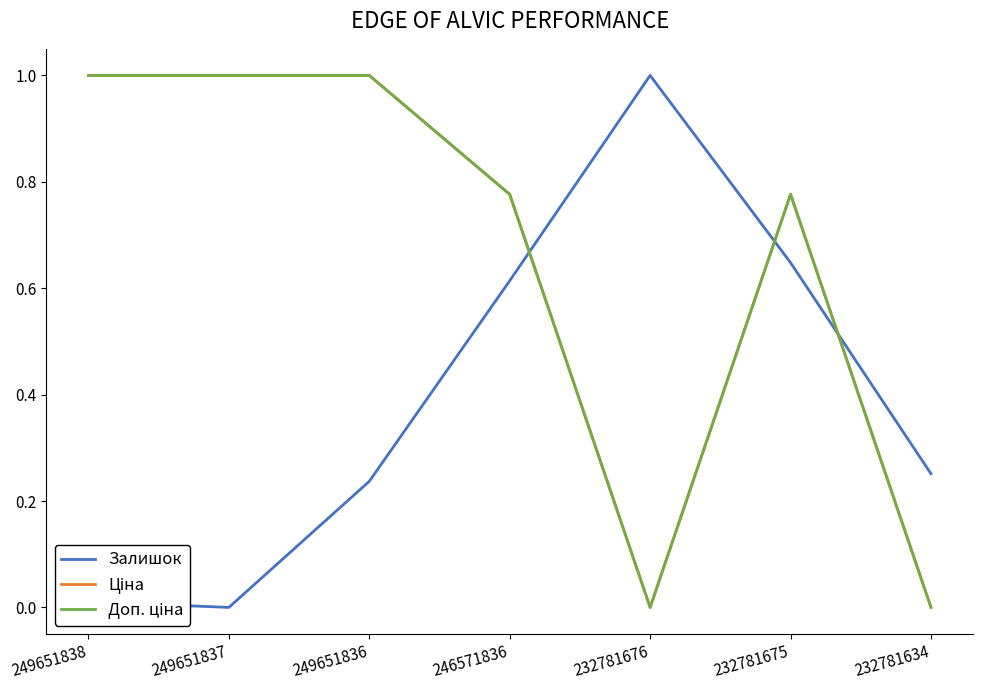

What is the total value across all series at 249651836?

2.2